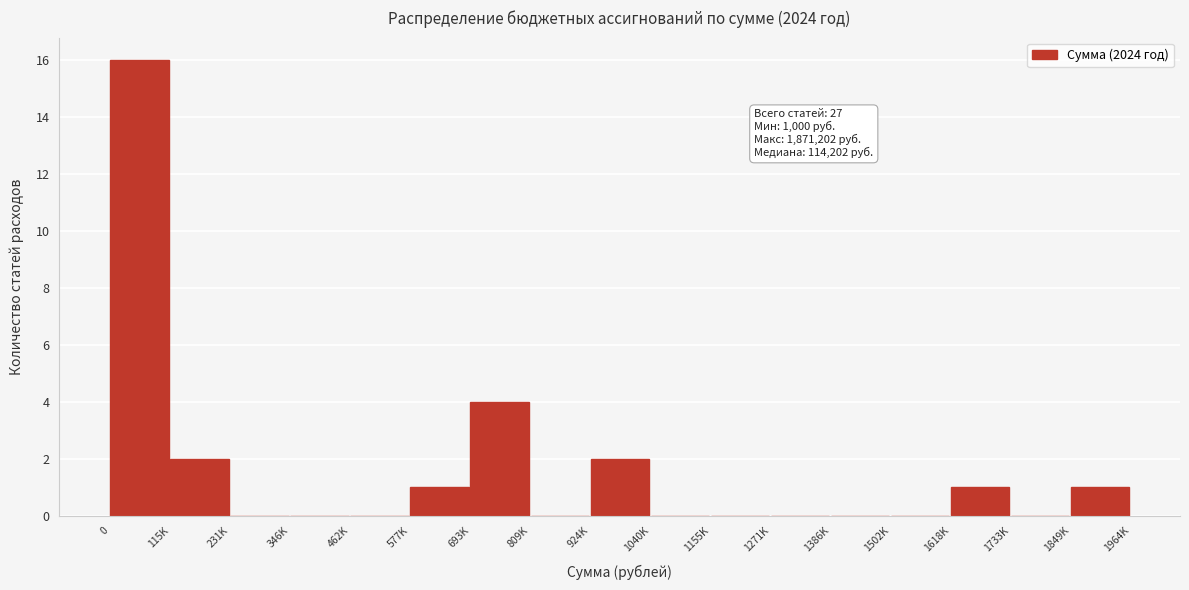

Reading left to right, list all the values displayed in this chart.

0=16	115K=2	231K=0	346K=0	462K=0	577K=1	693K=4	809K=0	924K=2	1040K=0	1155K=0	1271K=0	1386K=0	1502K=0	1618K=1	1733K=0	1849K=1